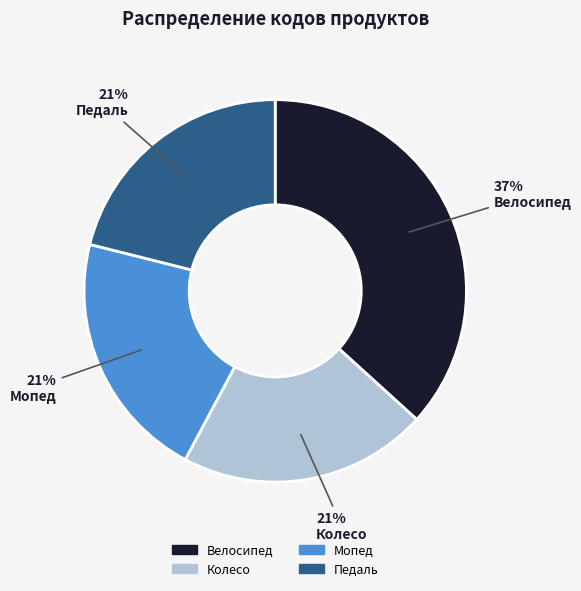

Which has a higher value, Педаль or Велосипед?

Велосипед